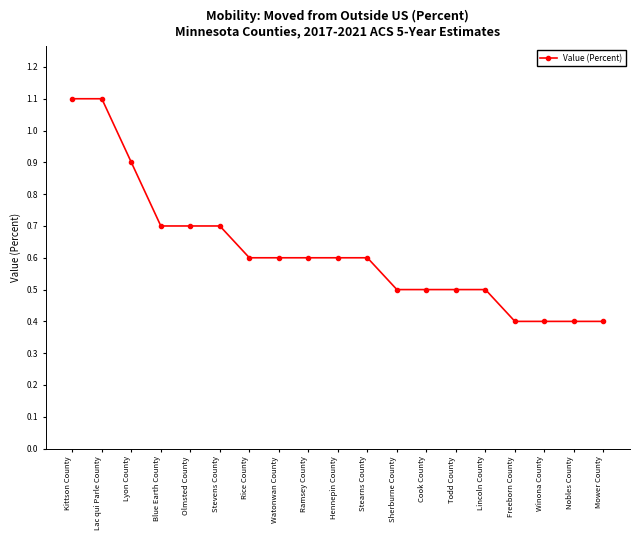

What is the label of the 6th point from the right?

Todd County